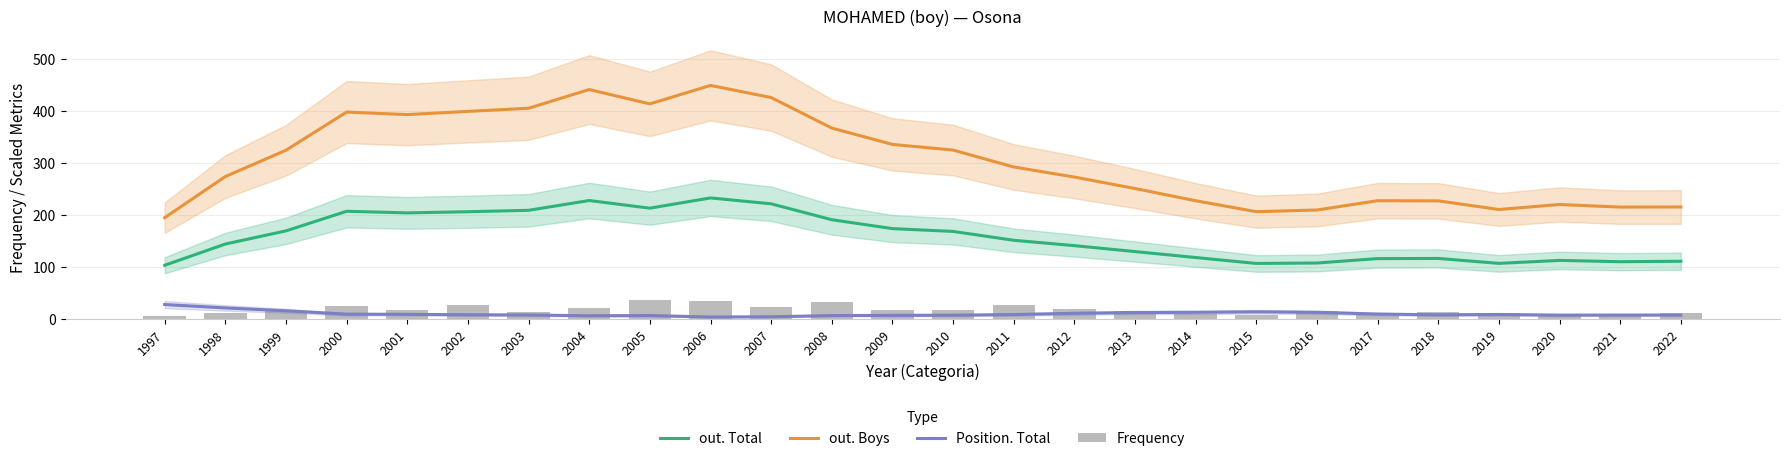

Reading left to right, transcribe all the data shown in this chart.

out. Total: 1997=103.3	1998=144.2	1999=169.5	2000=207.2	2001=204.1	2002=206.3	2003=209.0	2004=227.9	2005=213.1	2006=232.8	2007=221.5	2008=190.9	2009=173.8	2010=168.4	2011=151.4	2012=141.1	2013=129.7	2014=118.3	2015=106.9	2016=107.7	2017=116.2	2018=116.4	2019=107.0	2020=112.7	2021=110.2	2022=111.1
out. Boys: 1997=194.8	1998=273.9	1999=324.6	2000=398.0	2001=393.0	2002=399.3	2003=405.3	2004=441.3	2005=413.7	2006=449.2	2007=425.9	2008=367.2	2009=335.8	2010=324.9	2011=292.4	2012=273.0	2013=250.9	2014=227.4	2015=206.4	2016=209.6	2017=227.5	2018=227.2	2019=210.6	2020=220.2	2021=215.2	2022=215.4
Position. Total: 1997=27.8	1998=21.3	1999=15.8	2000=9.3	2001=9.0	2002=8.2	2003=7.8	2004=6.2	2005=6.6	2006=3.9	2007=4.3	2008=6.6	2009=7.1	2010=7.3	2011=8.6	2012=10.9	2013=12.5	2014=12.9	2015=13.8	2016=12.9	2017=9.6	2018=8.0	2019=8.7	2020=7.5	2021=7.6	2022=7.6
Frequency: 1997=6.0	1998=12.0	1999=16.0	2000=25.0	2001=18.0	2002=26.0	2003=13.0	2004=22.0	2005=36.0	2006=35.0	2007=24.0	2008=32.0	2009=18.0	2010=18.0	2011=27.0	2012=19.0	2013=15.0	2014=9.0	2015=8.0	2016=15.0	2017=10.0	2018=14.0	2019=12.0	2020=7.0	2021=9.0	2022=12.0